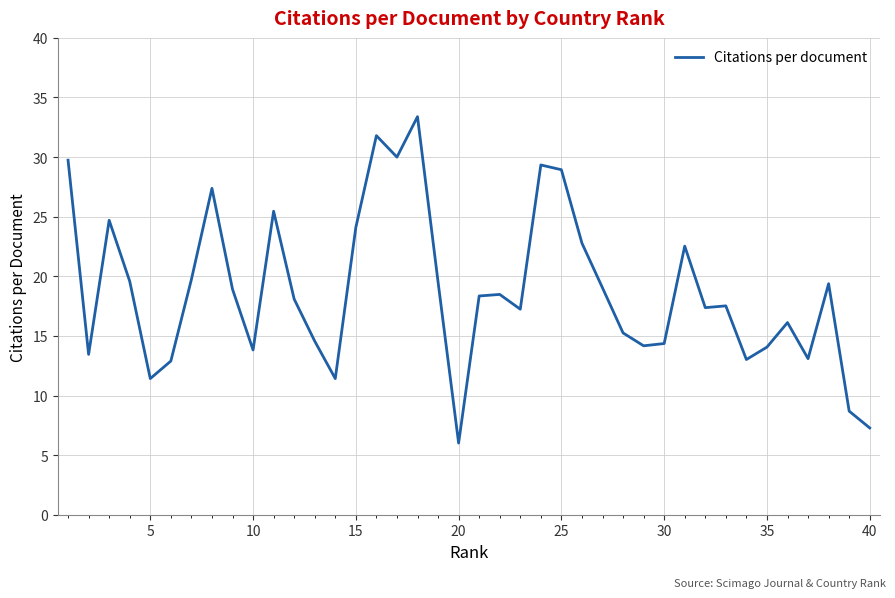

What is the greatest value displayed?

33.4